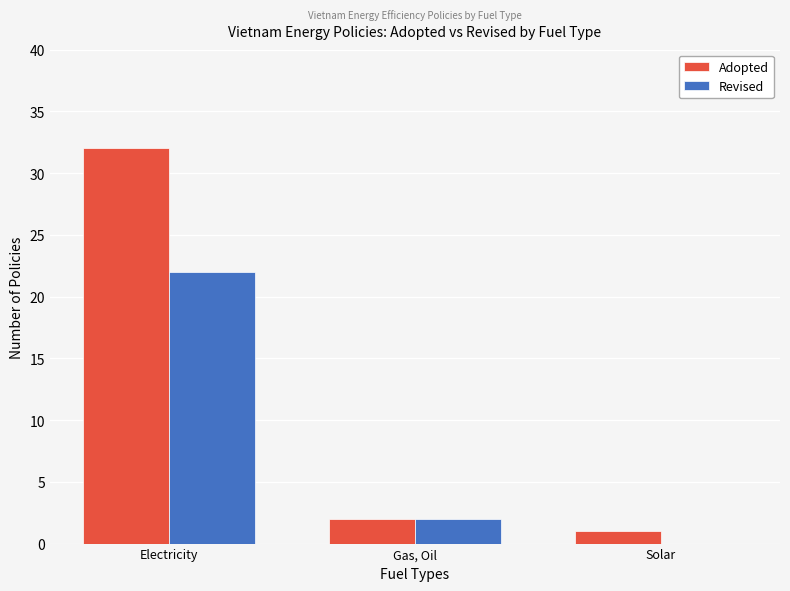

Does the chart contain stacked bars?

No